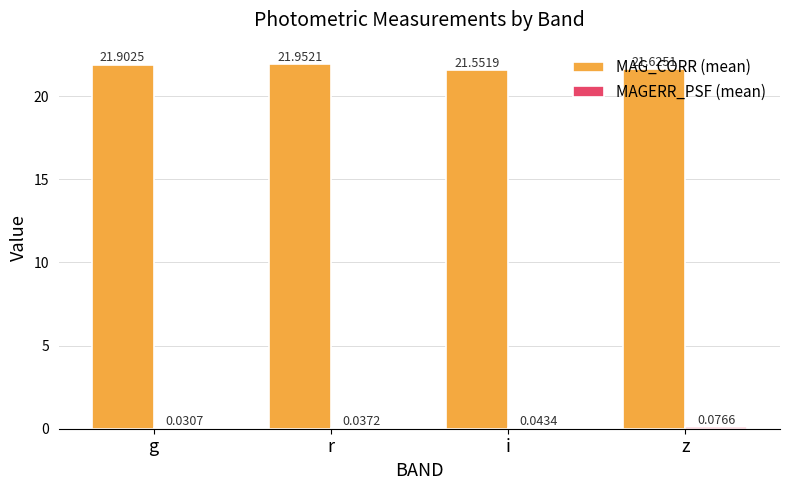

Which category has the highest value across all series?

r